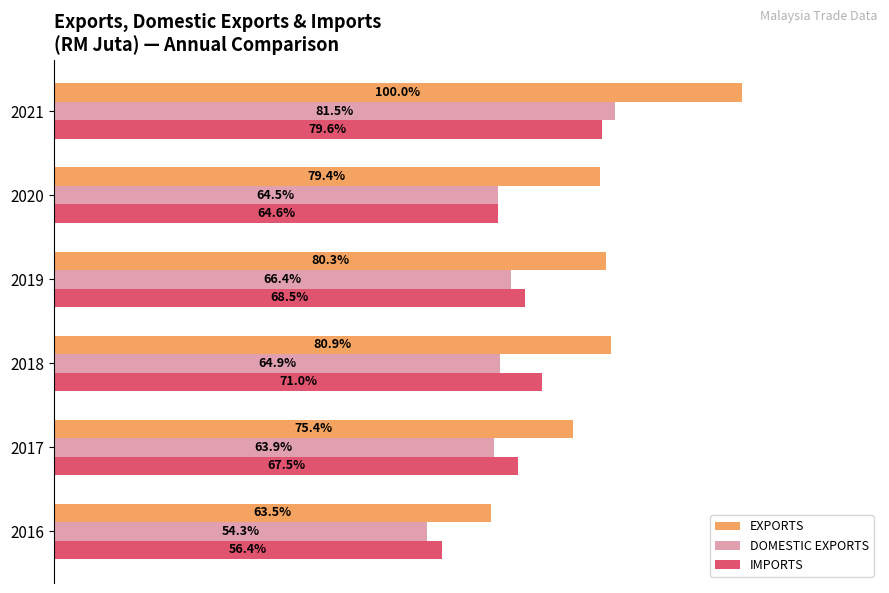

Is the value of DOMESTIC EXPORTS at 2021 greater than the value of EXPORTS at 2021?

No